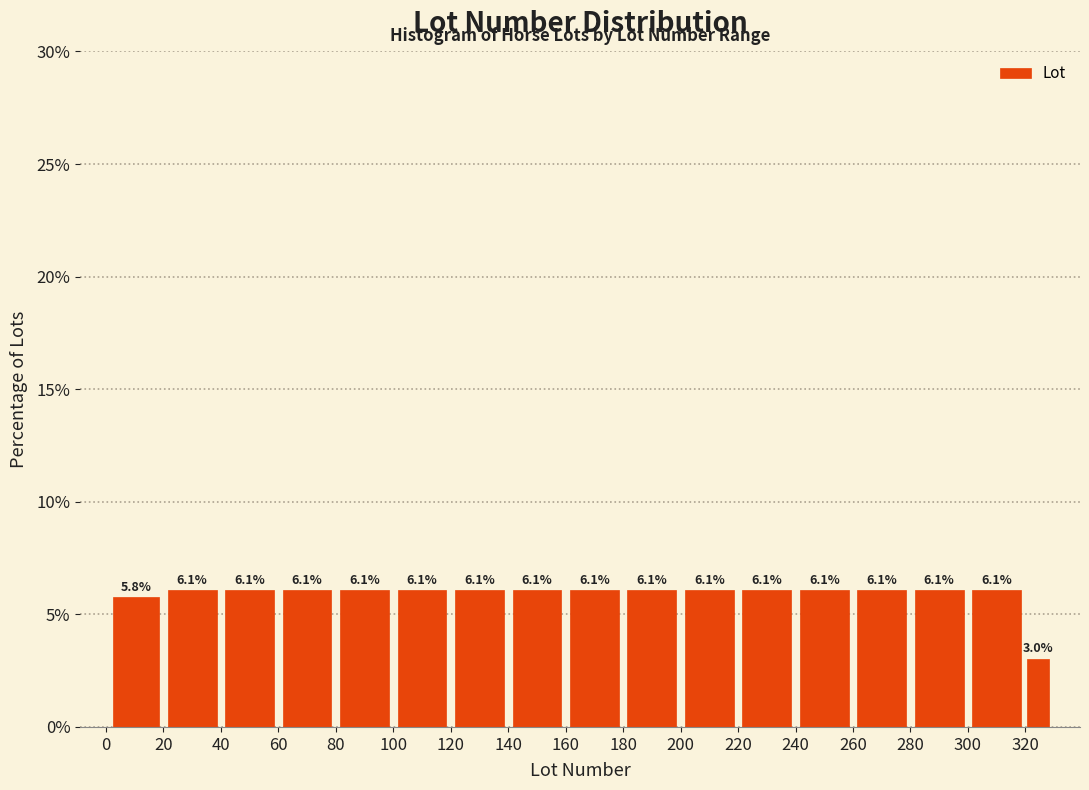

How tall is the bar that spans 260 to 280 on the x-axis? The bar edges are not printed on the chart, so give them approximately, as read against the axis.

6.1